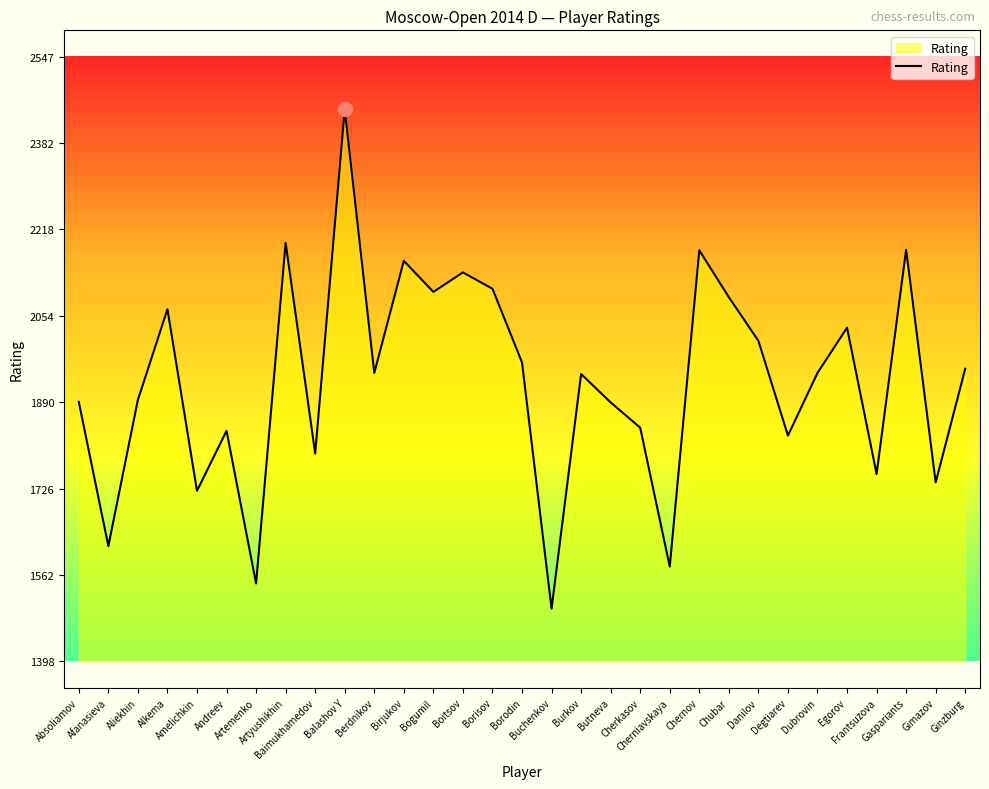

What is the difference between the maximum and minimum values?

949